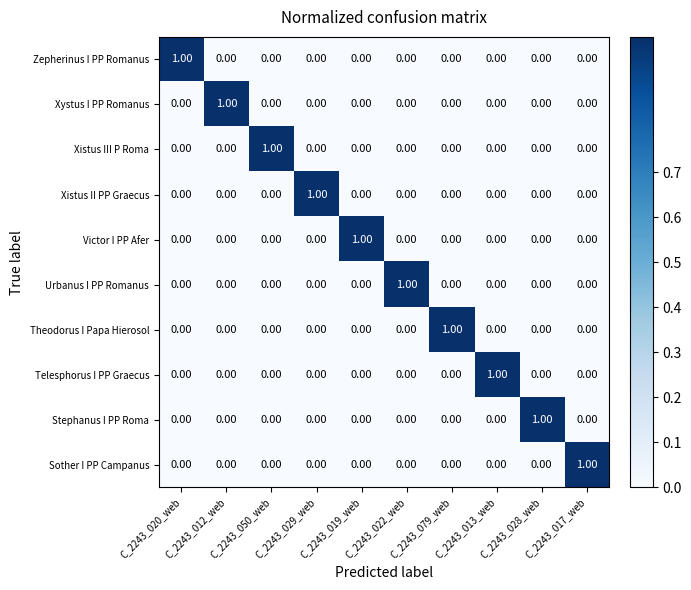

At how many categories does at least one series exceed 0?

10